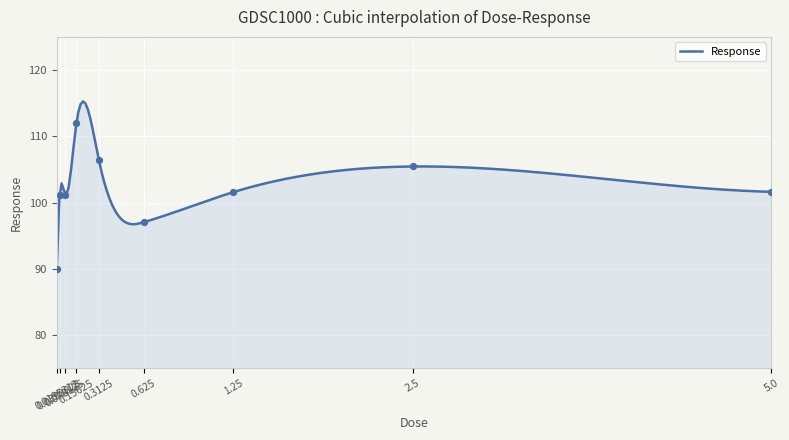

What is the change in value from 0.078125 to 1.25?

+0.4